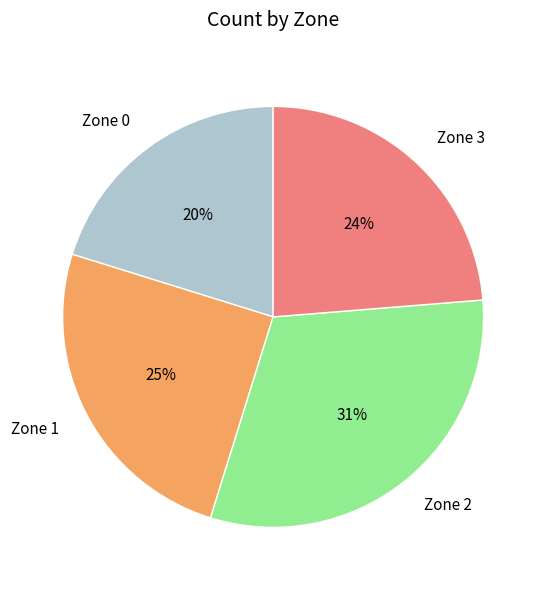

Is there any slice that represents more than half of the pie?

No